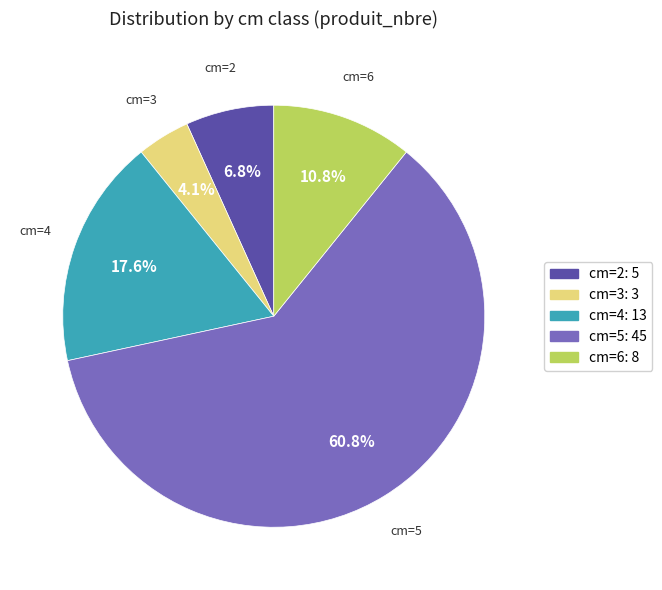

Rank the categories by value from highest to lowest.

cm=5, cm=4, cm=6, cm=2, cm=3